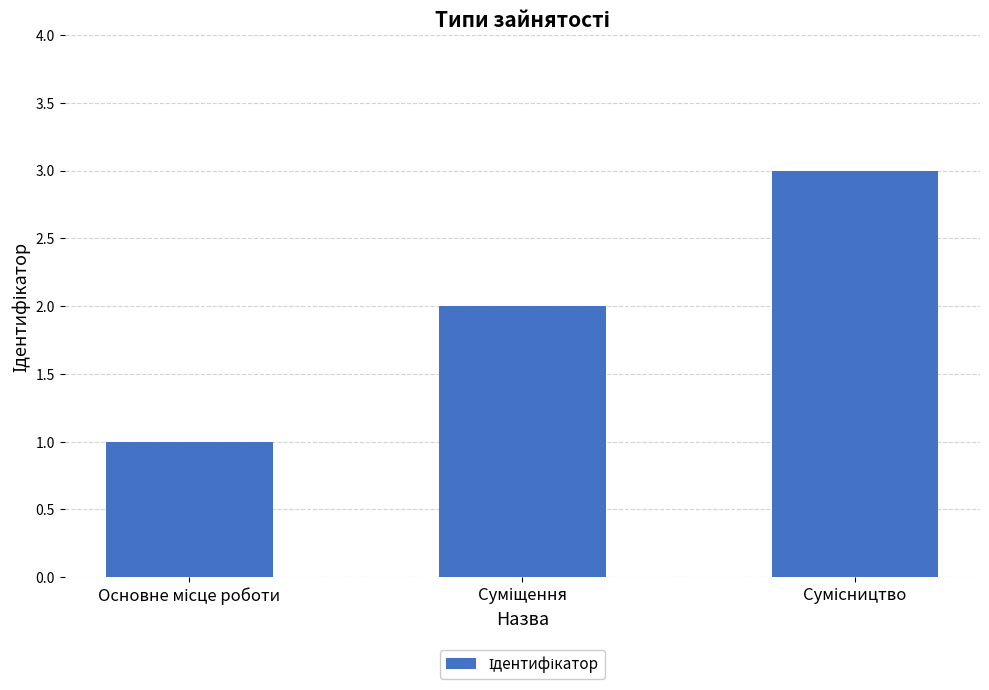

How many data points are less than 2?

1